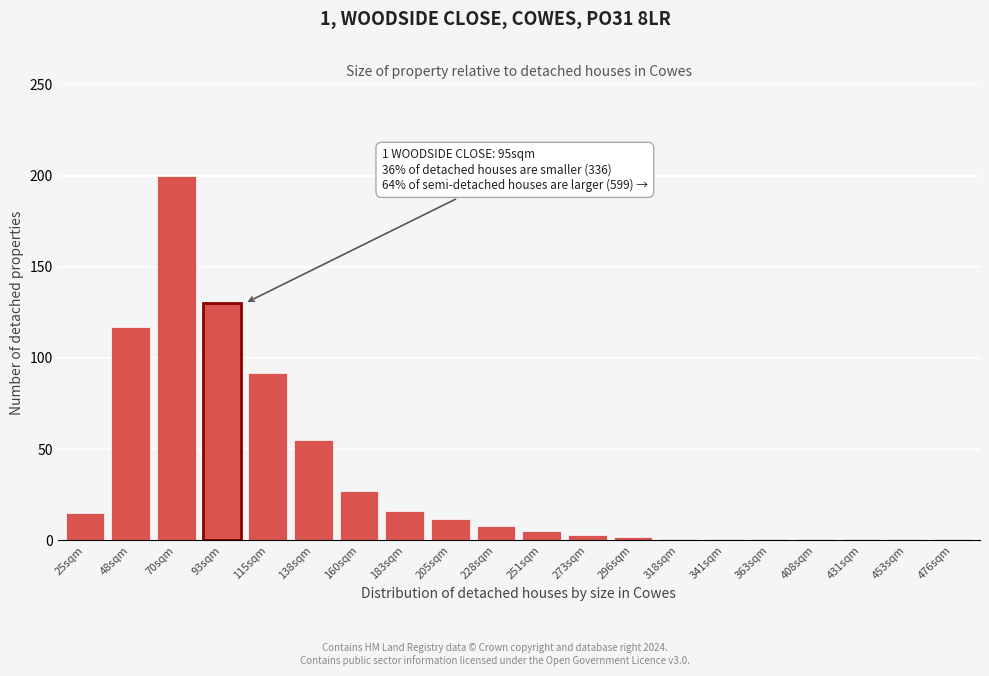

Reading left to right, transcribe all the data shown in this chart.

15	117	200	130	92	55	27	16	12	8	5	3	2	1	1	1	1	1	1	1